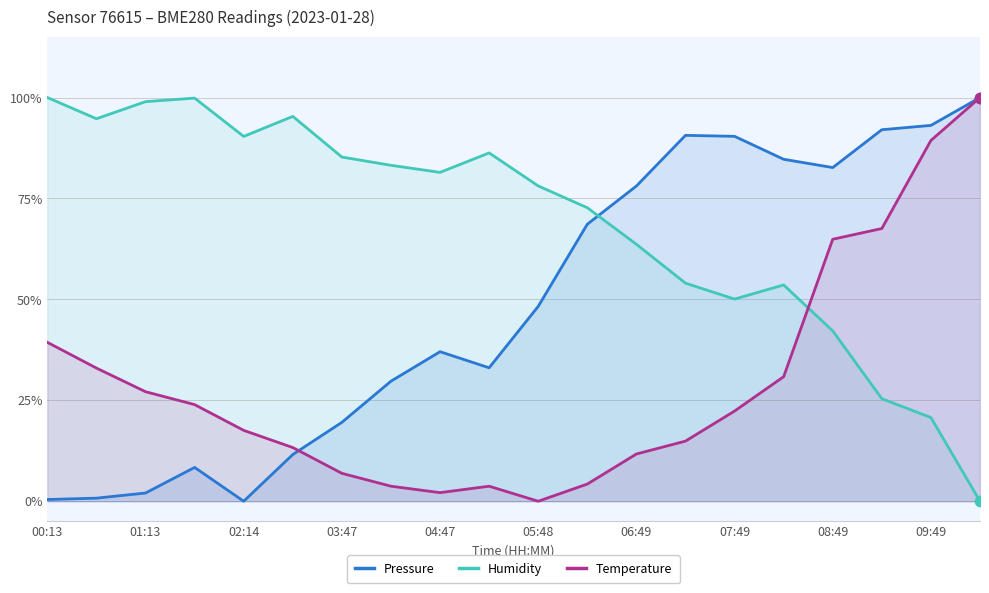

Does the chart have visible grid lines?

Yes